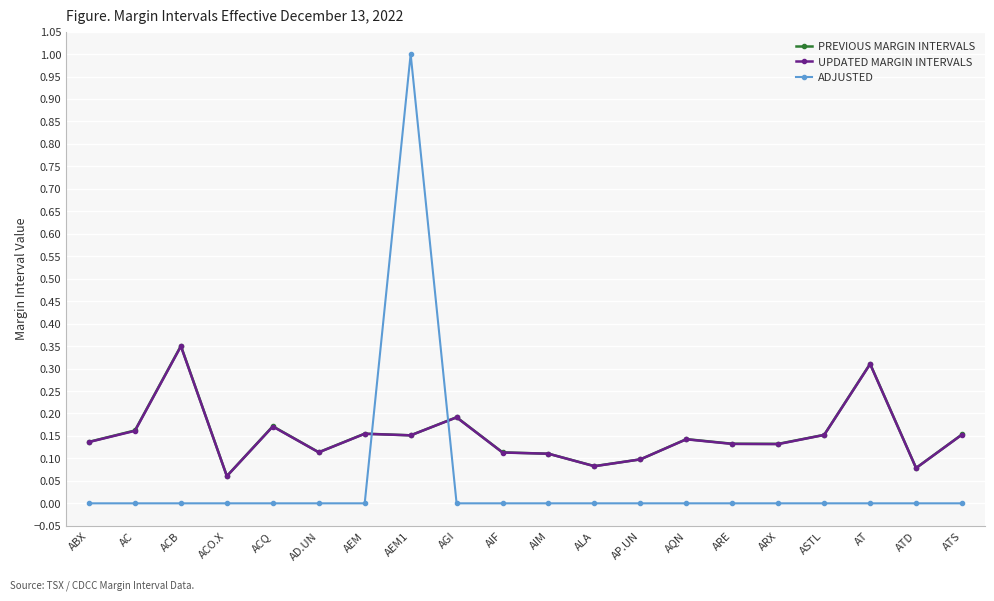

True or false: PREVIOUS MARGIN INTERVALS has more than 1 points higher than both neighbors.

True